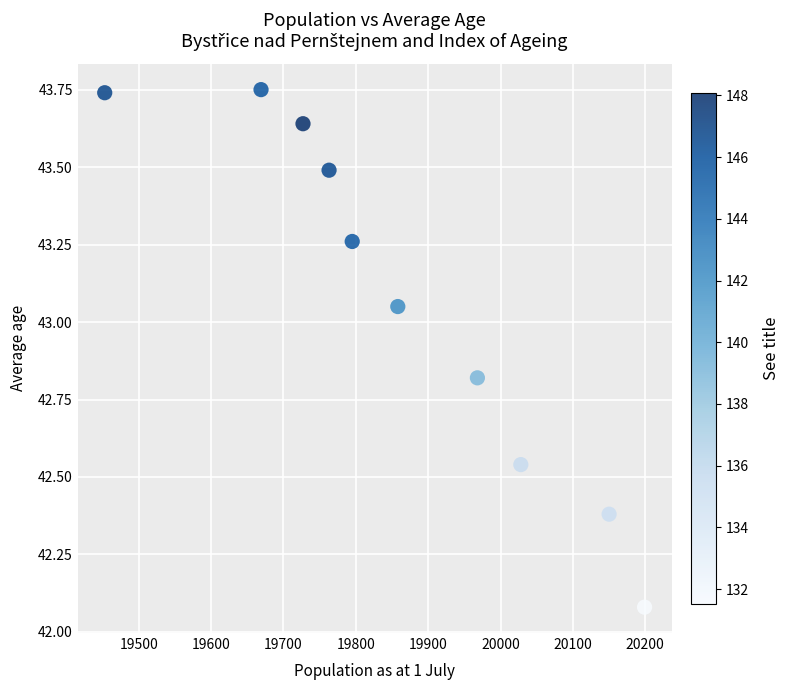

What is the range of Y values (max minus min)?

1.7